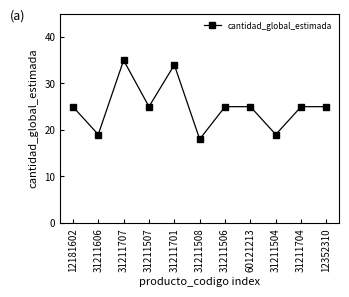

How many distinct data groups are displayed?

1